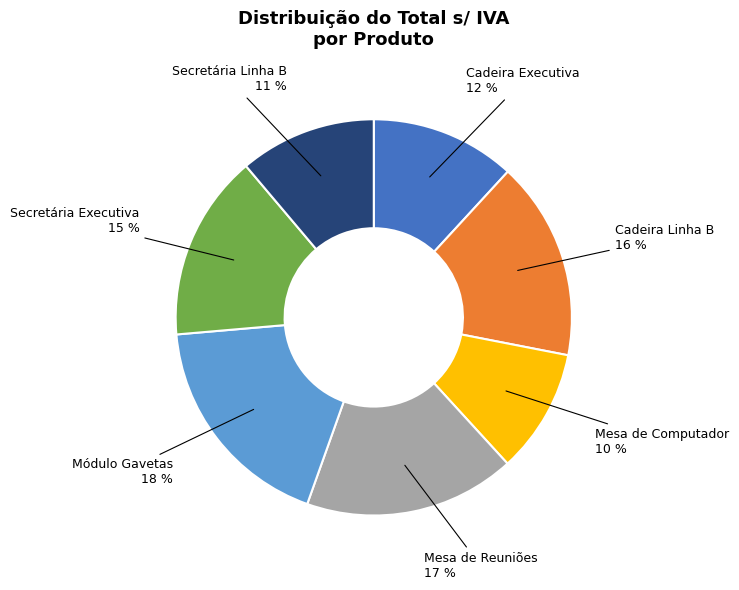

What percentage is the Módulo Gavetas slice, to the nearest percent?

18%